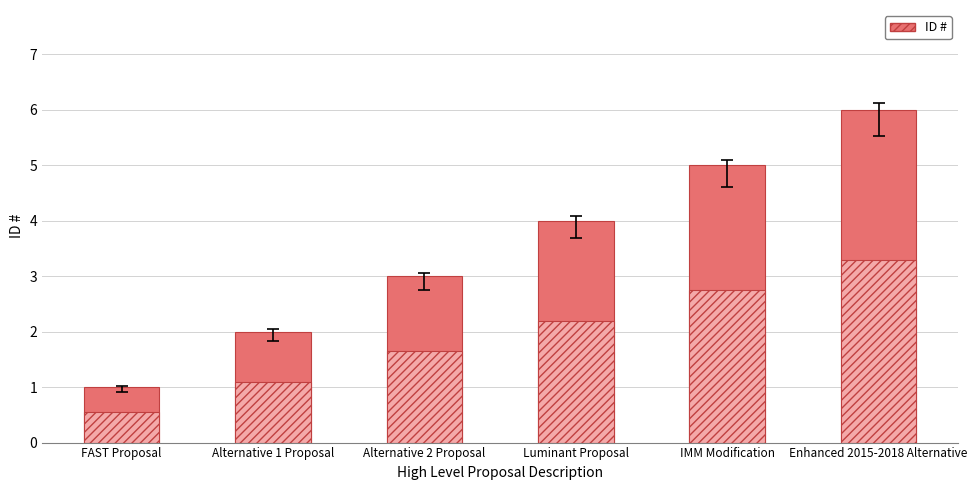

What is the sum of all ID # (inner) values?

11.6